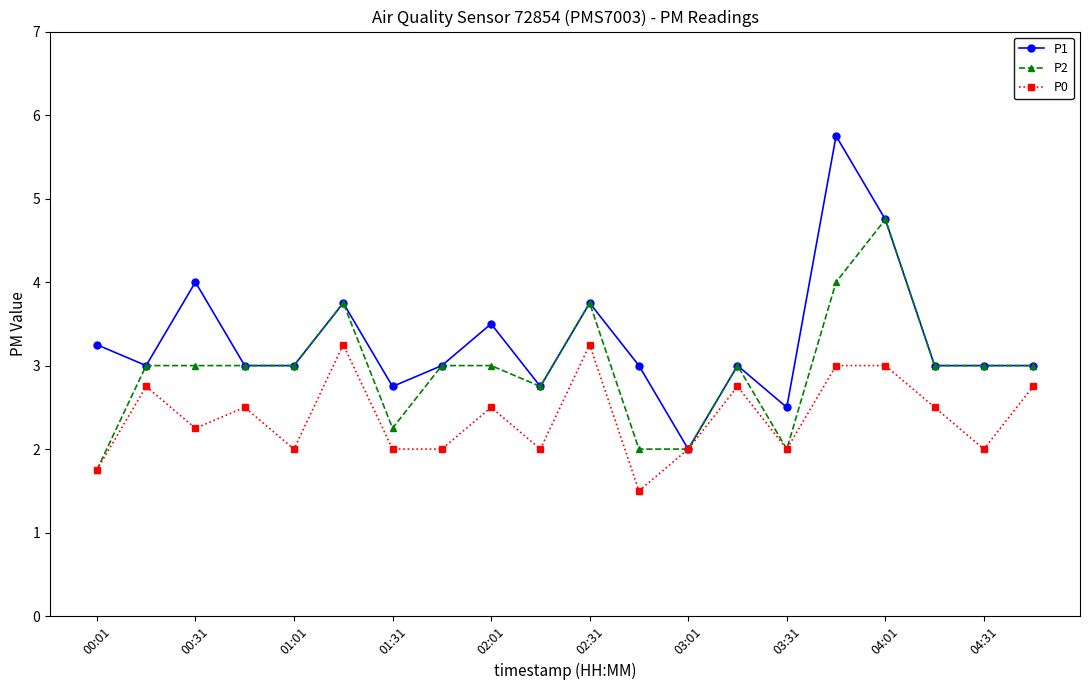

How many categories are shown in the chart?

20